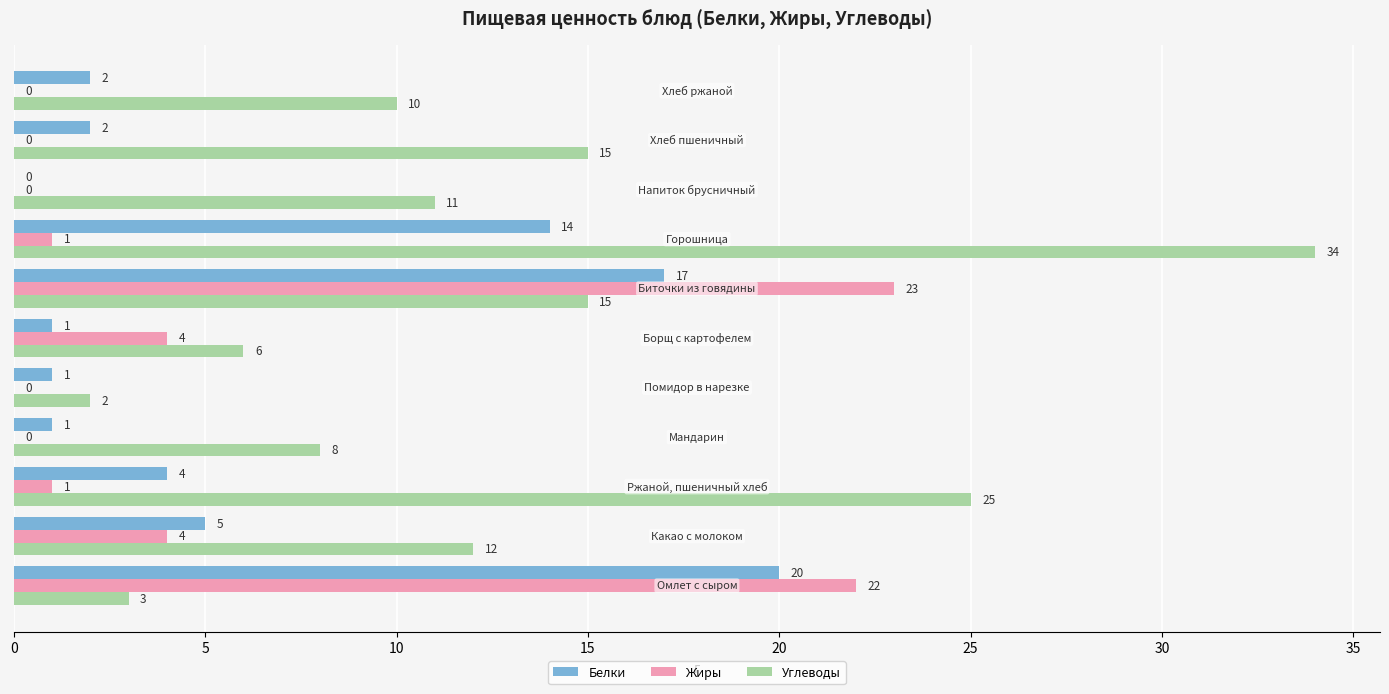

Which series has the largest total across all categories?

Углеводы